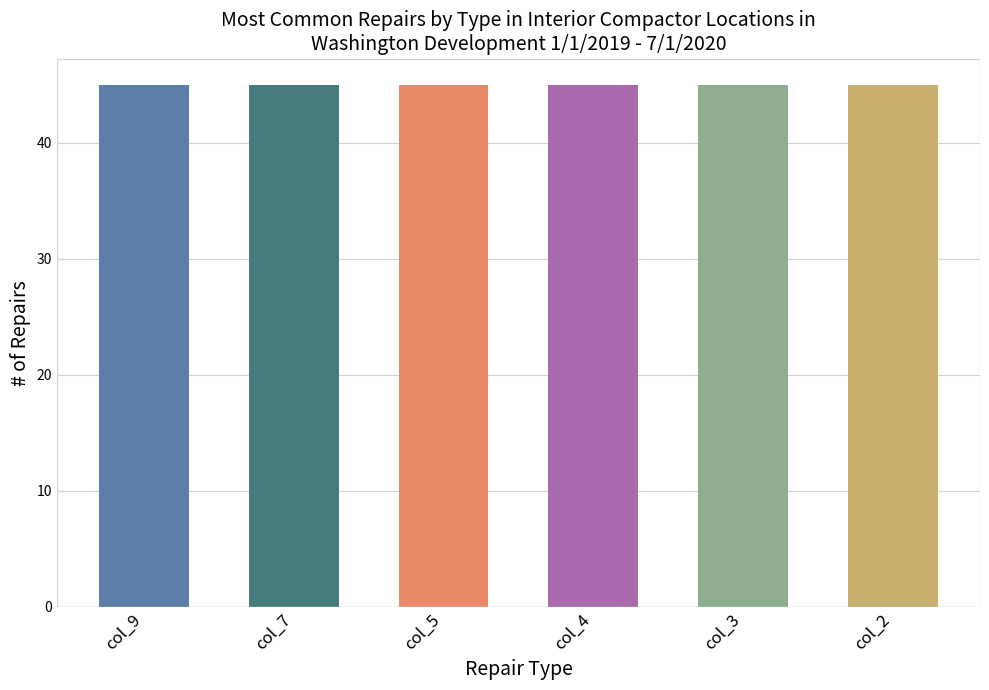

Between 2 and 9, which series saw the biggest shift?

col_7